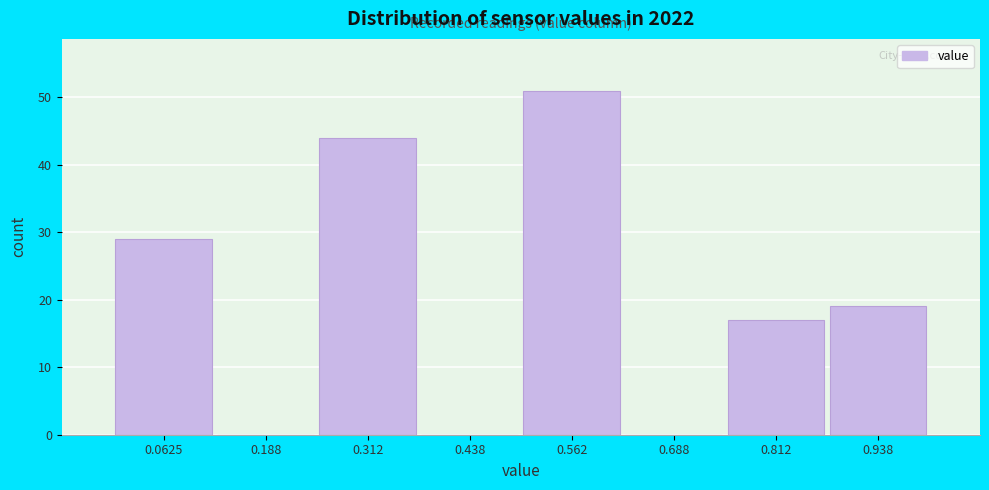

Over which range of the x-axis is the bar tallest?

0.500 to 0.625